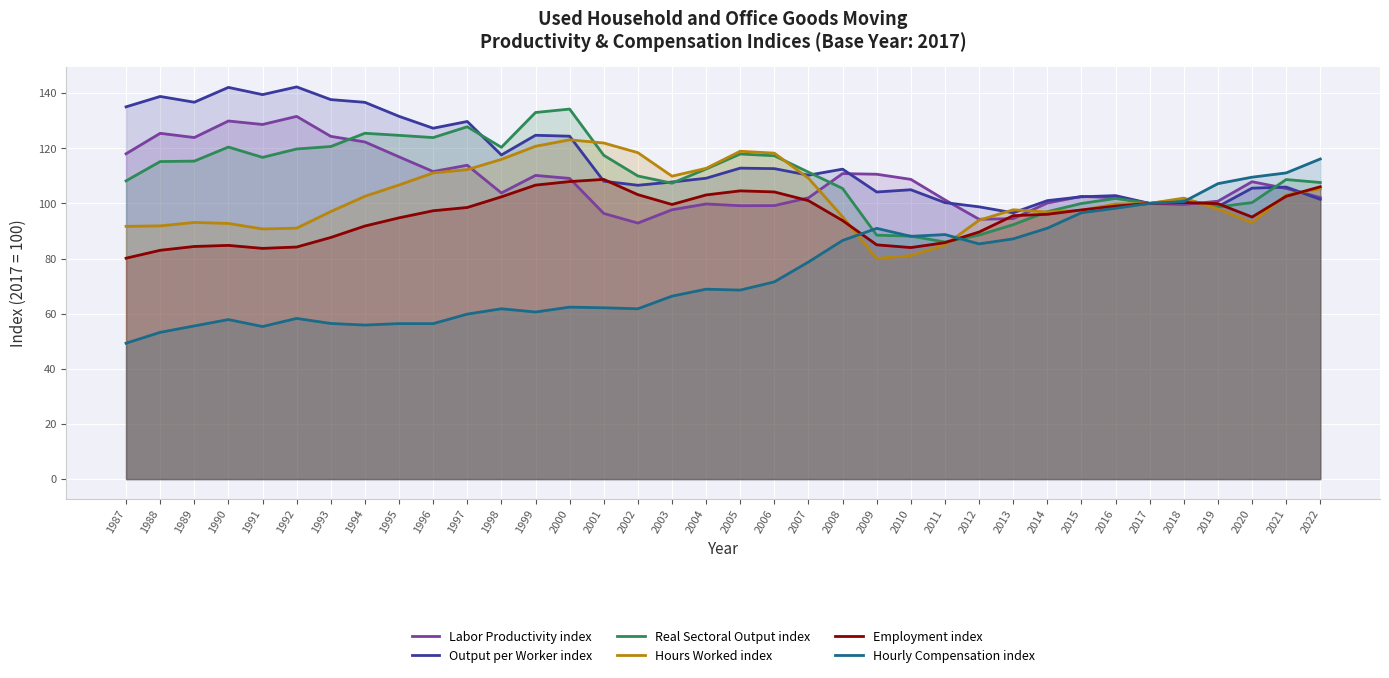

Which has a higher value, 2009 or 1997?

1997